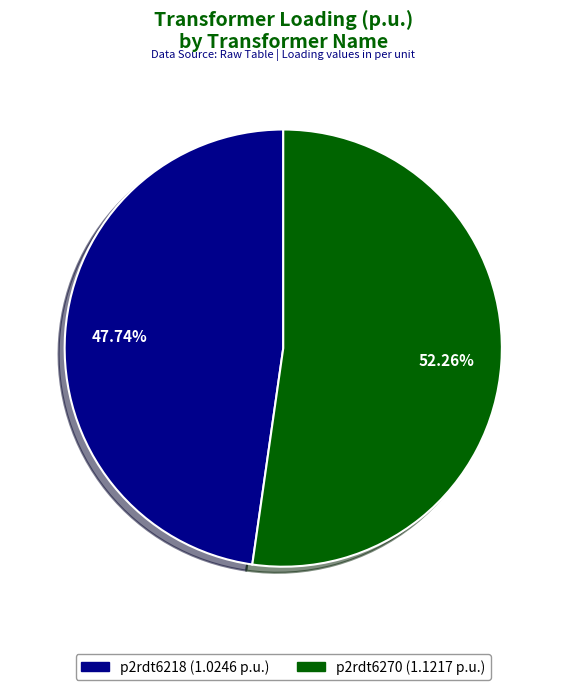

What is the majority slice?

p2rdt6270 (1.1217 p.u.)